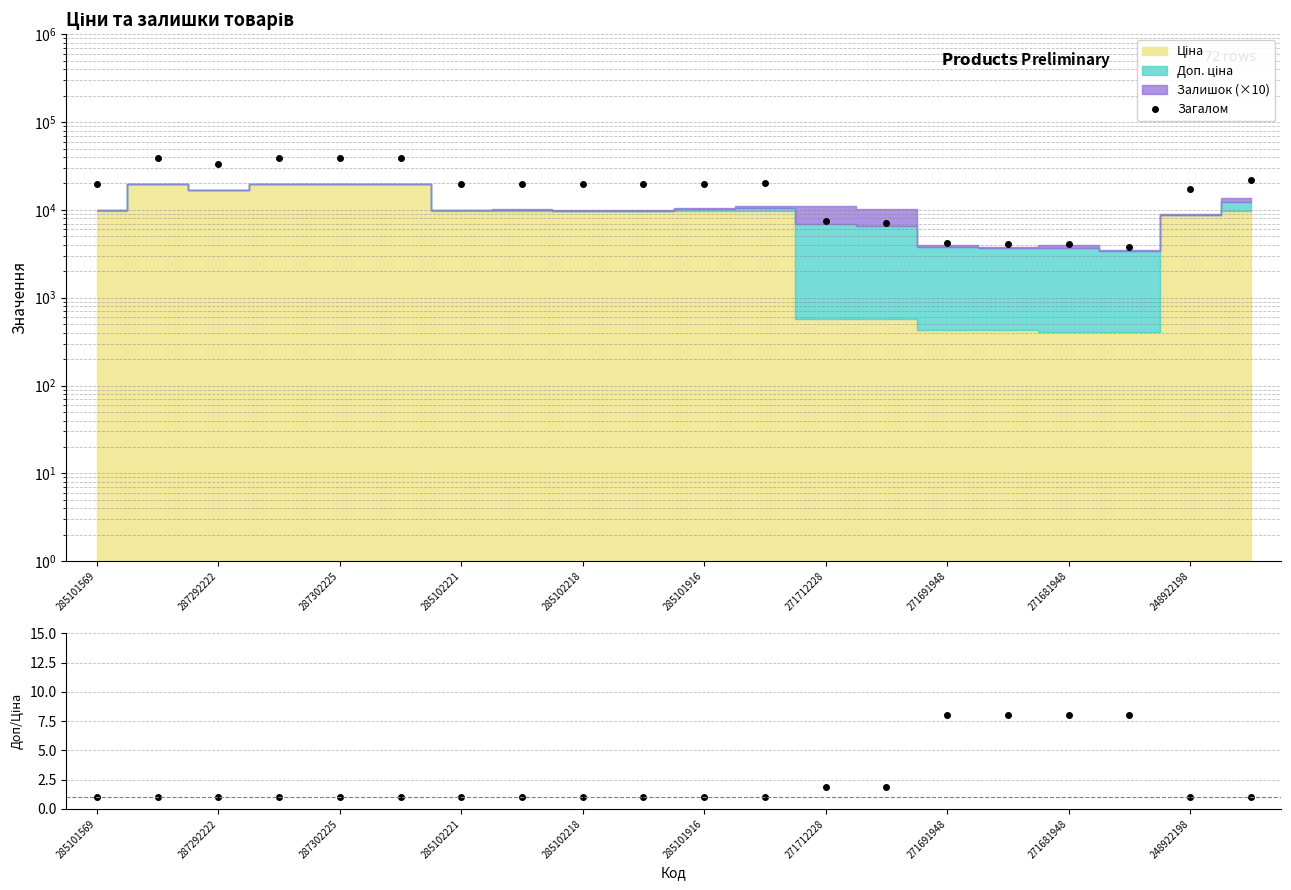

True or false: Загалом and Доп. ціна / Ціна intersect in this chart.

False